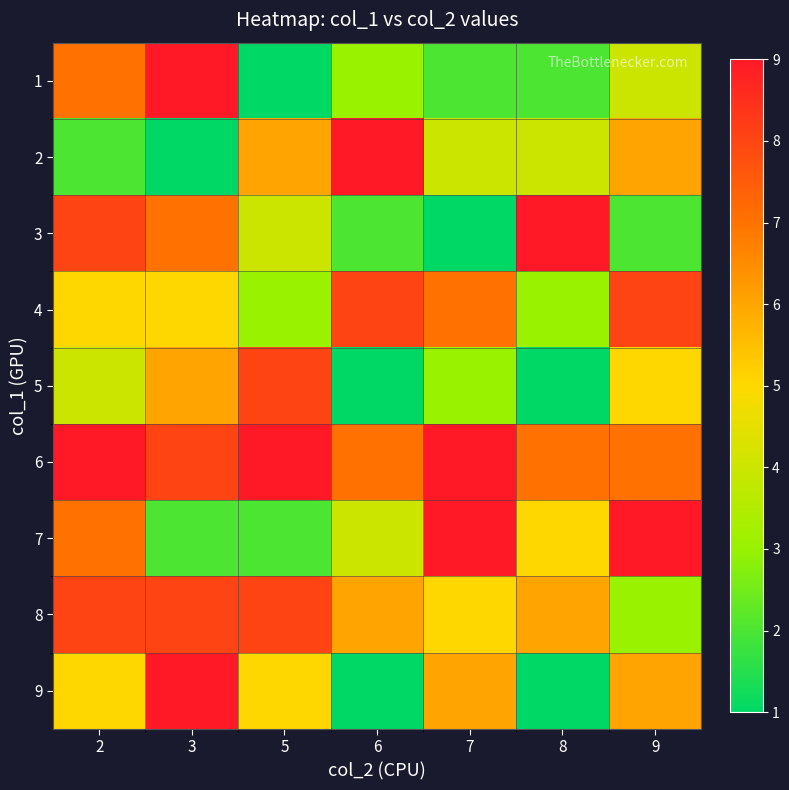

What is the spread (max minus min) of values at 8?

8